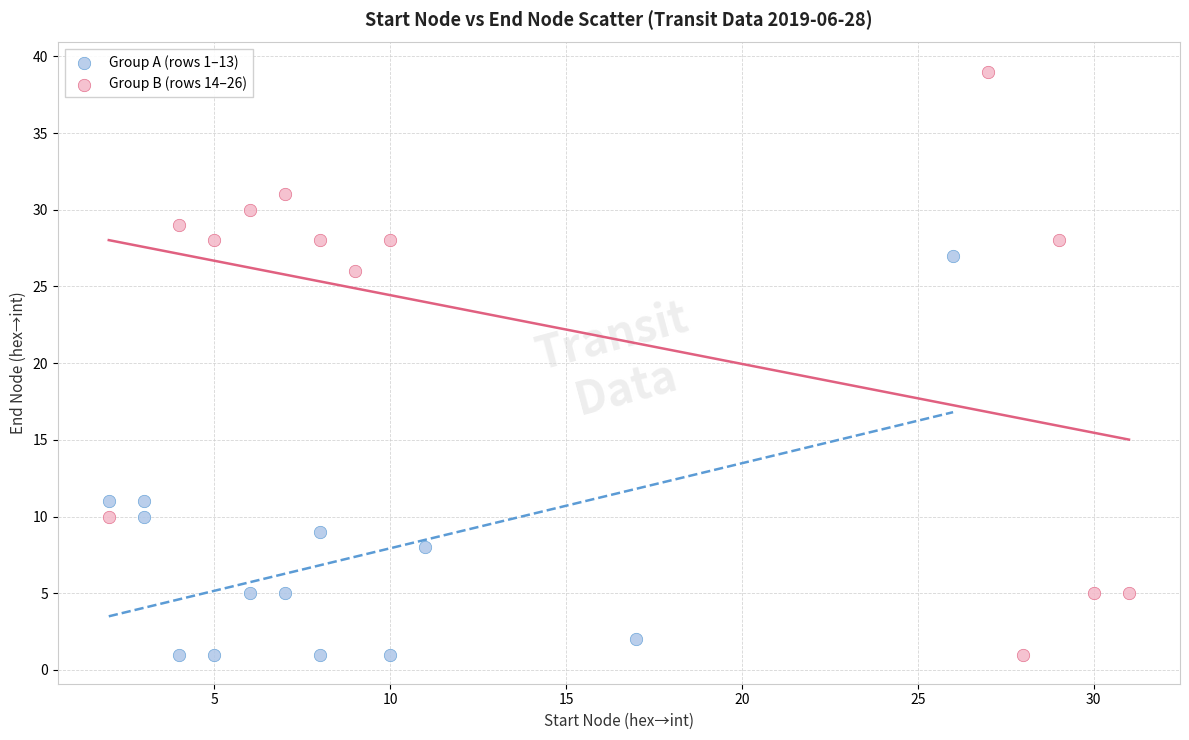

Which series reaches the maximum Y coordinate?

Group B (rows 14–26)